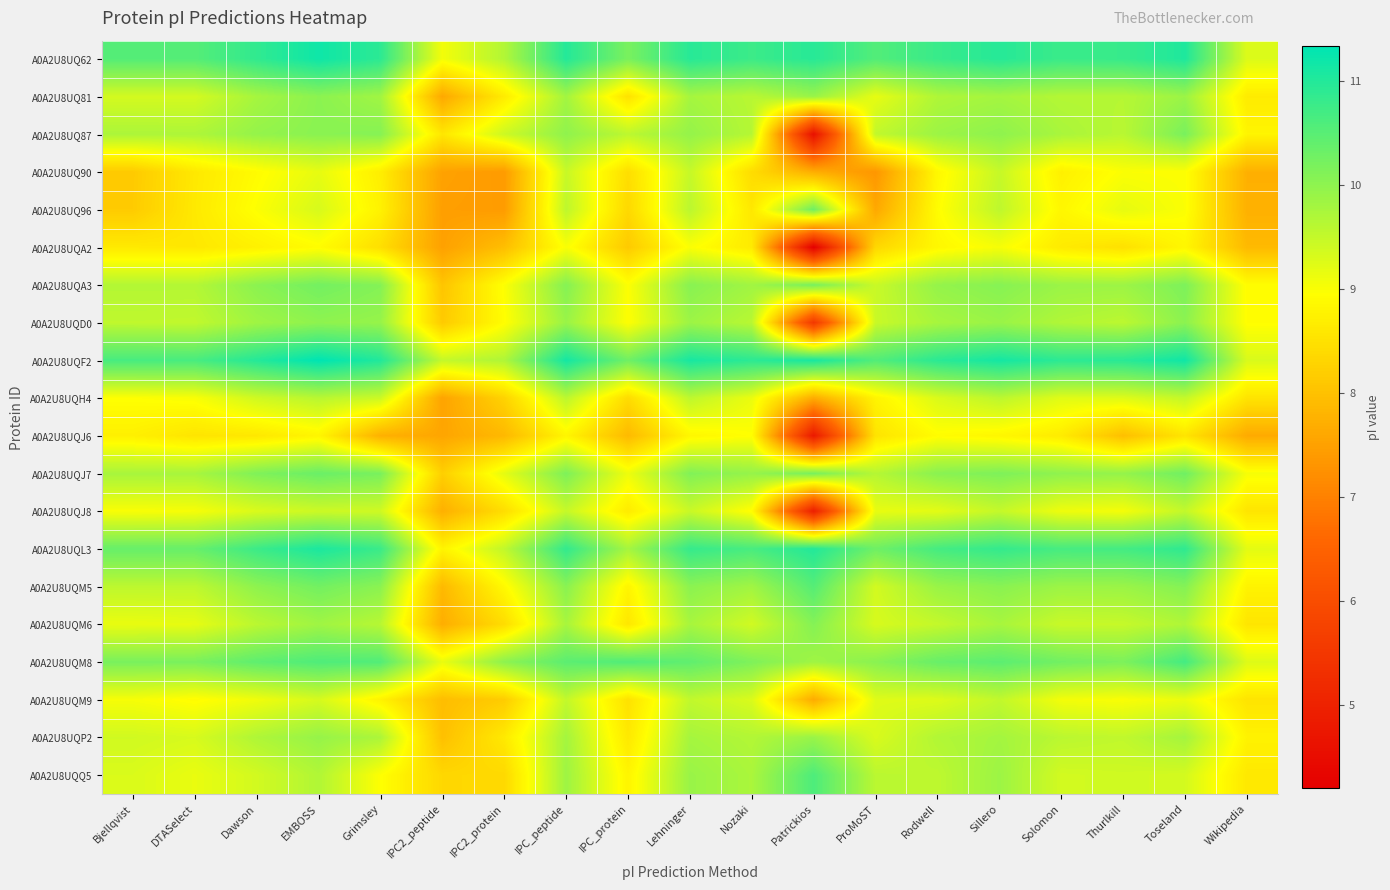

Rank the series by their maximum value, from lowest to highest.

A0A2U8UQJ6, A0A2U8UQA2, A0A2U8UQ90, A0A2U8UQJ8, A0A2U8UQM9, A0A2U8UQH4, A0A2U8UQP2, A0A2U8UQ81, A0A2U8UQD0, A0A2U8UQM6, A0A2U8UQ87, A0A2U8UQA3, A0A2U8UQ96, A0A2U8UQJ7, A0A2U8UQM5, A0A2U8UQQ5, A0A2U8UQM8, A0A2U8UQL3, A0A2U8UQ62, A0A2U8UQF2